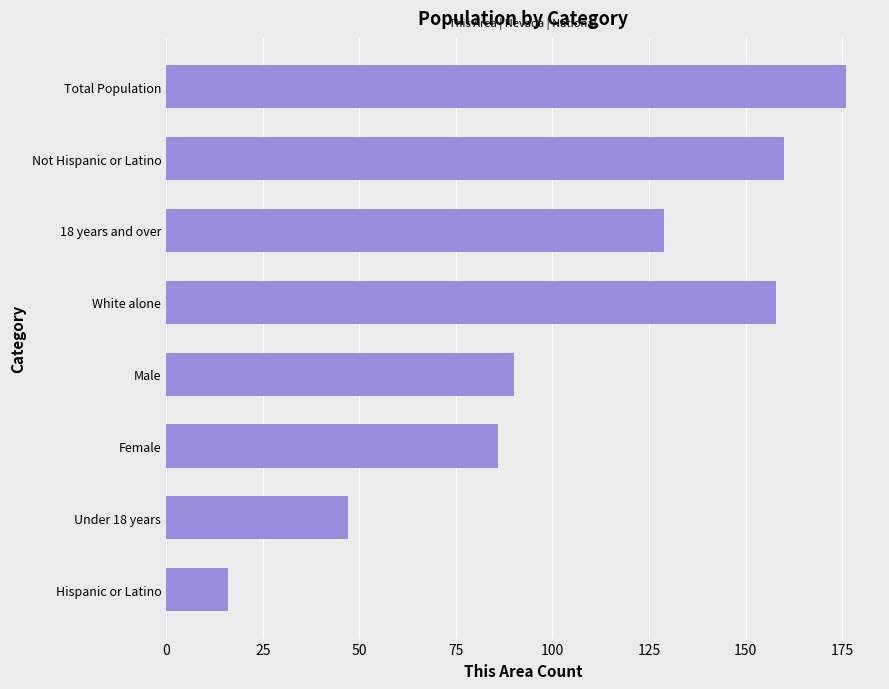

What is the maximum value shown in the chart?

176